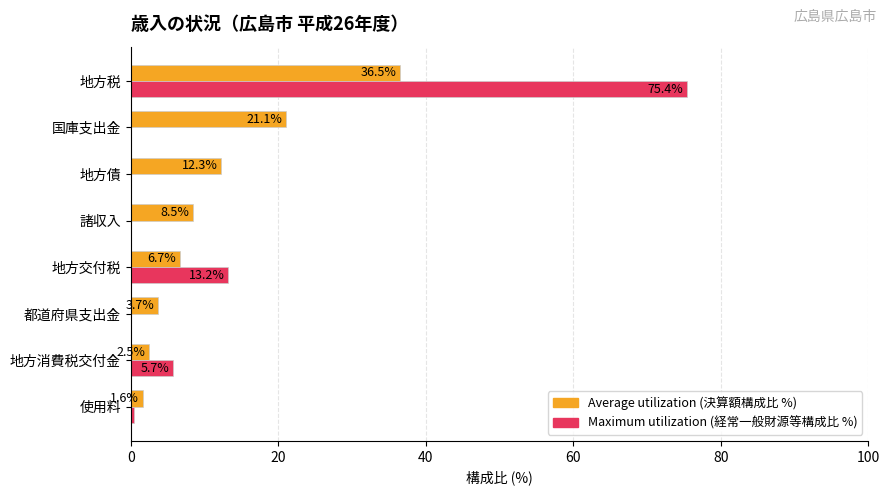

What is the total value across all series at 使用料?

2.0